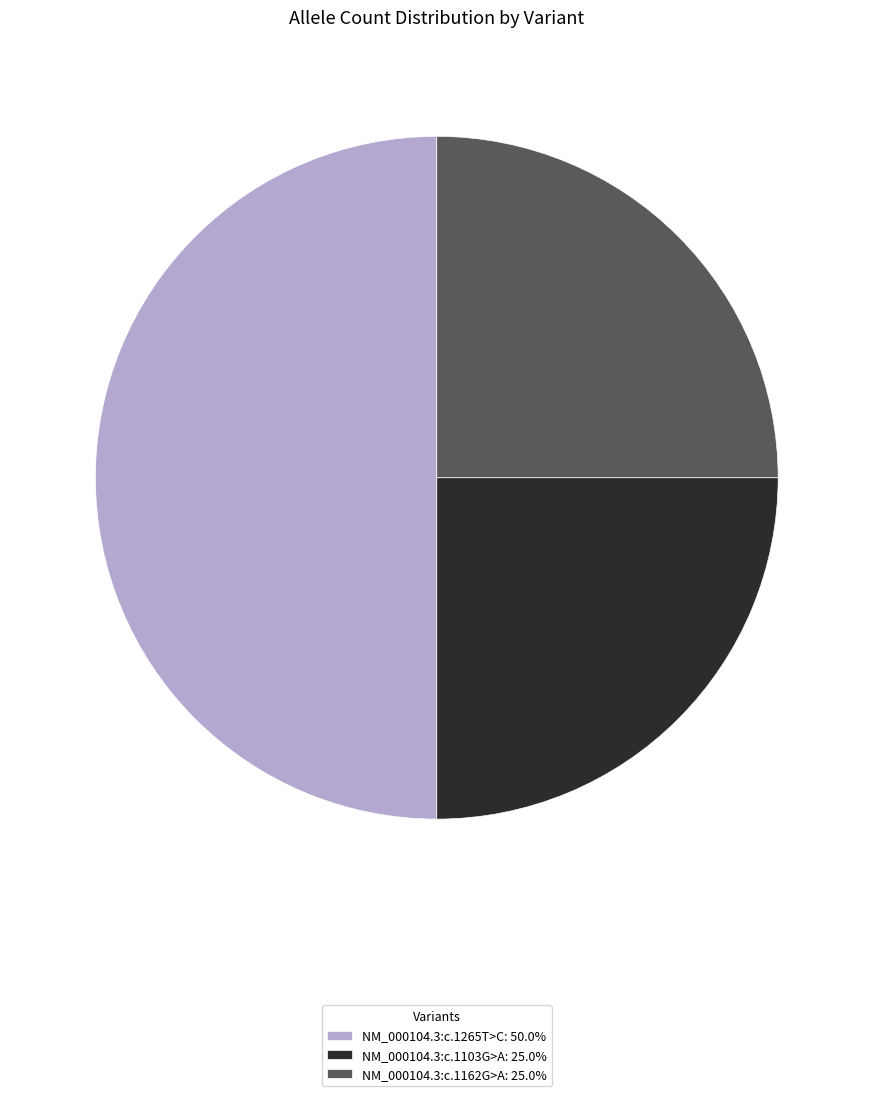

Approximately how many times larger is the value at NM_000104.3:c.1265T>C compared to NM_000104.3:c.1103G>A?

2.0